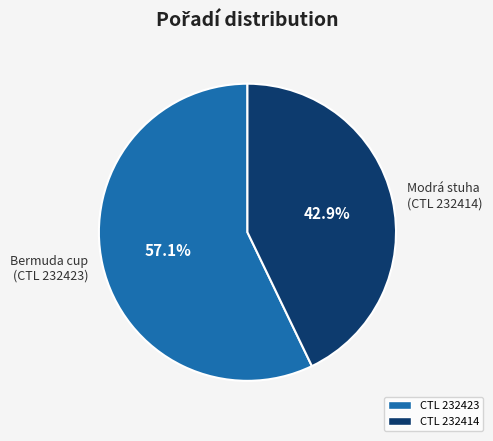

Which category has the biggest portion of the pie?

CTL 232423